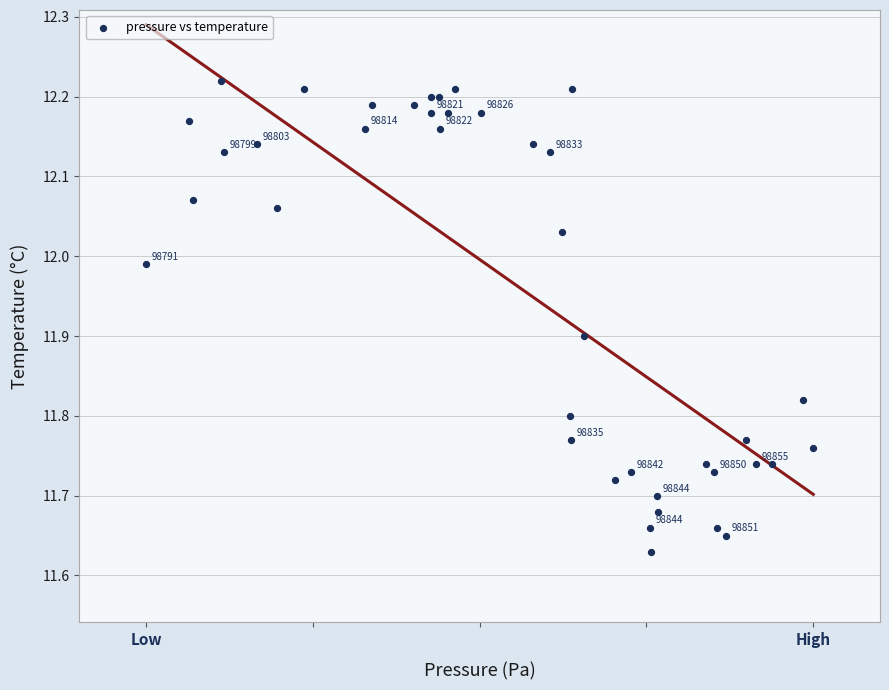

What is the range of Y values (max minus min)?

0.6